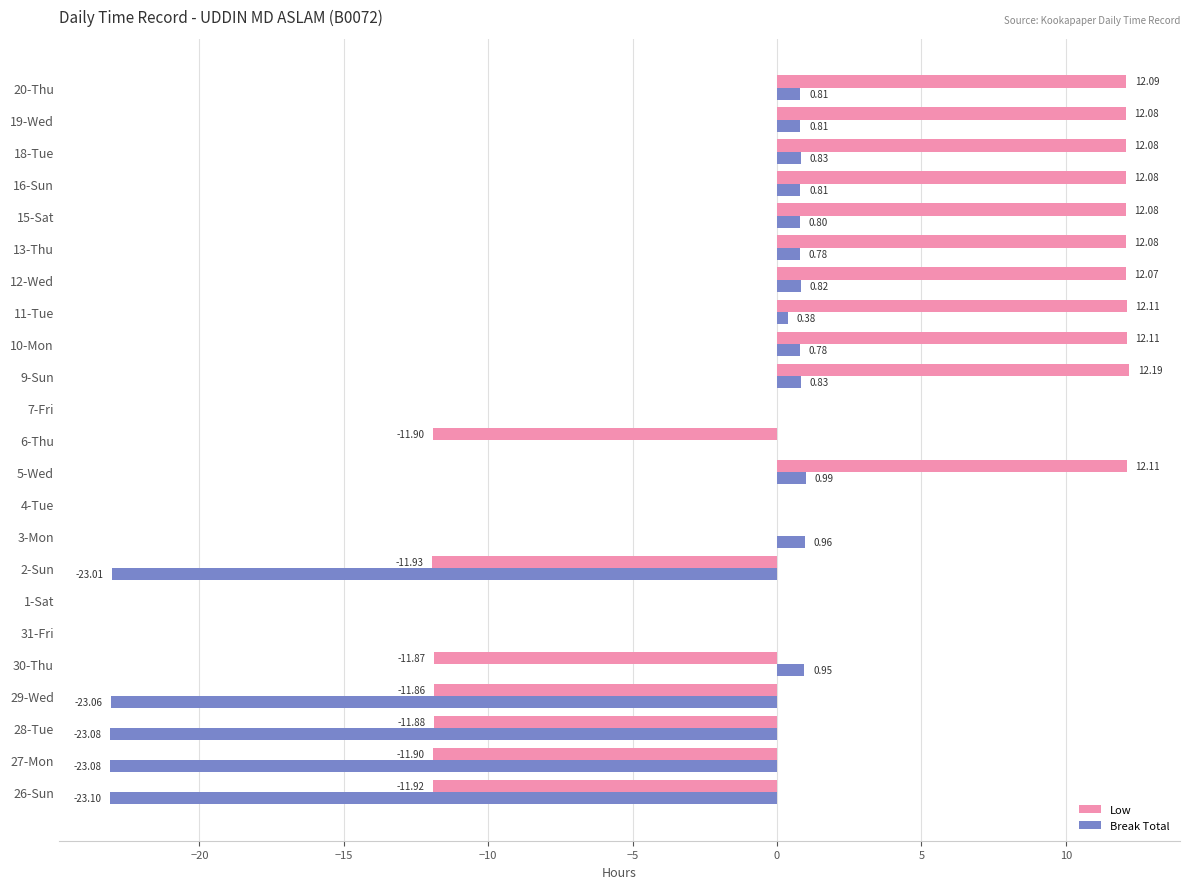

What is the sum of all Break Total values?

-104.8